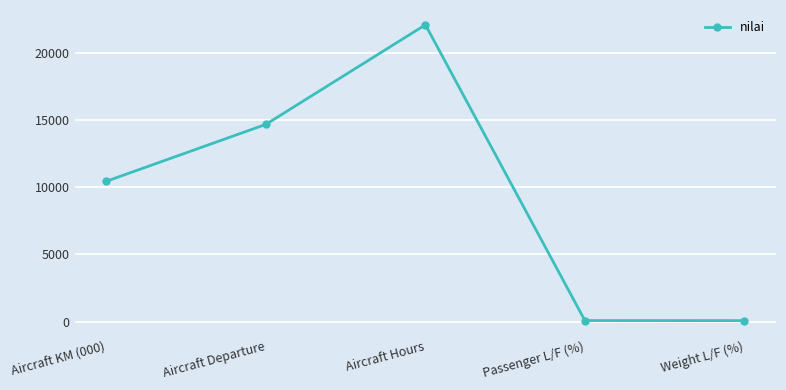

What is the label of the 1st point from the right?

Weight L/F (%)